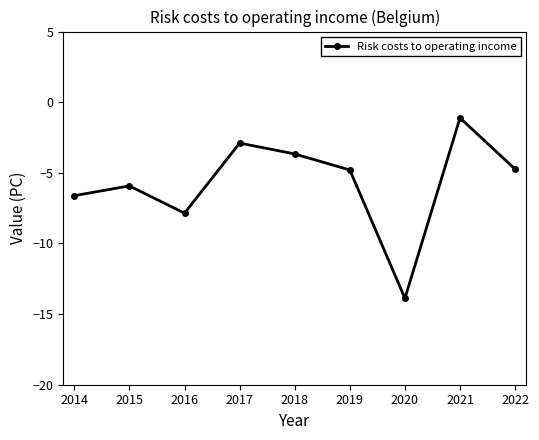

Where does the data first go above -4?

2017